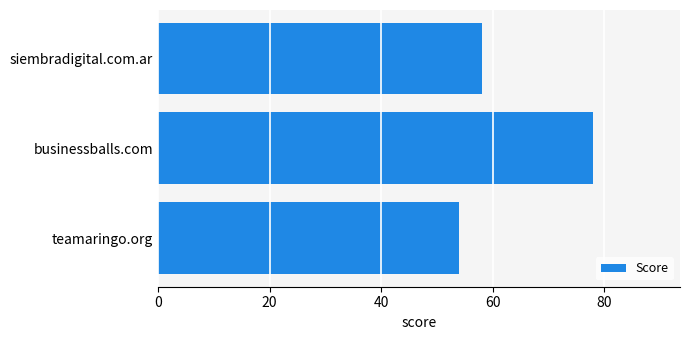

What is the greatest value displayed?

78